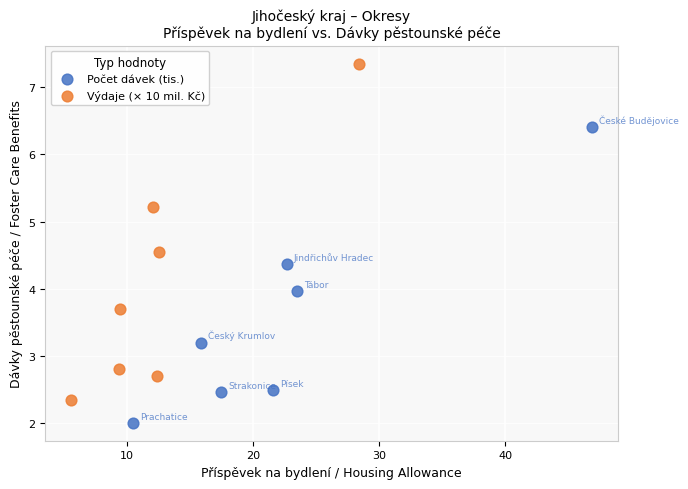

Which series has the widest spread of Y values?

Výdaje (× 10 mil. Kč)